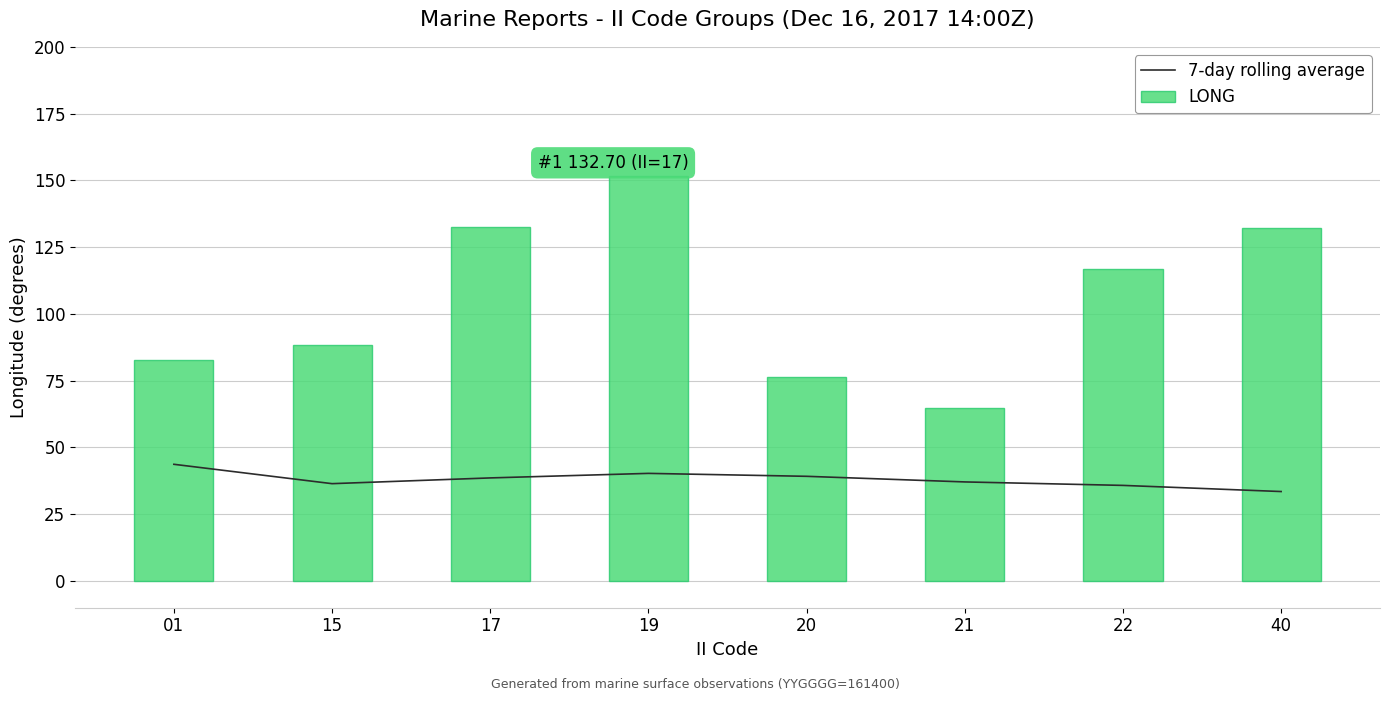

What is the maximum value shown in the chart?

151.8